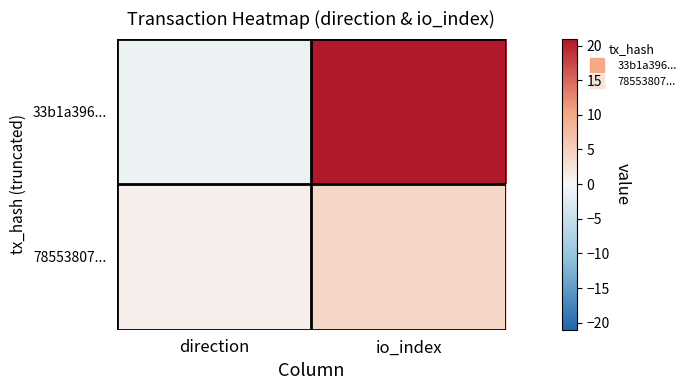

List the series in order of their peak value, lowest first.

78553807..., 33b1a396...